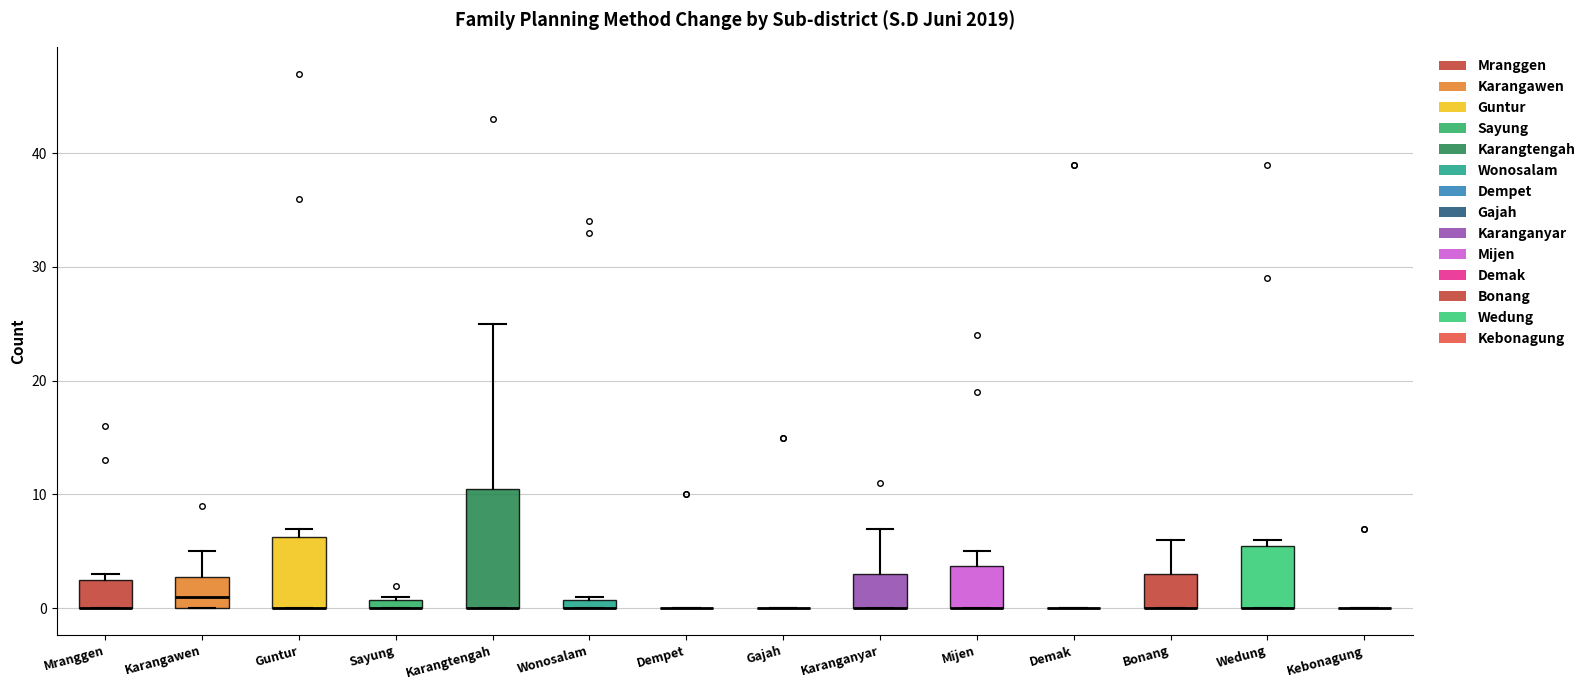

Which box is the tallest, from its lower edge to its upper edge?

Karangtengah